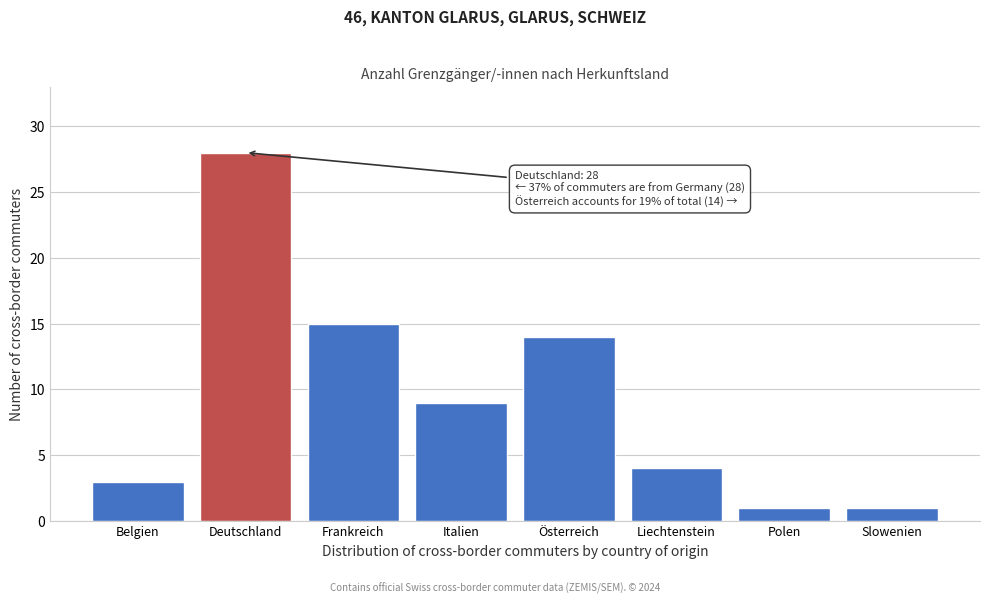

Reading left to right, extract all data points from this chart.

Belgien=3	Deutschland=28	Frankreich=15	Italien=9	Österreich=14	Liechtenstein=4	Polen=1	Slowenien=1